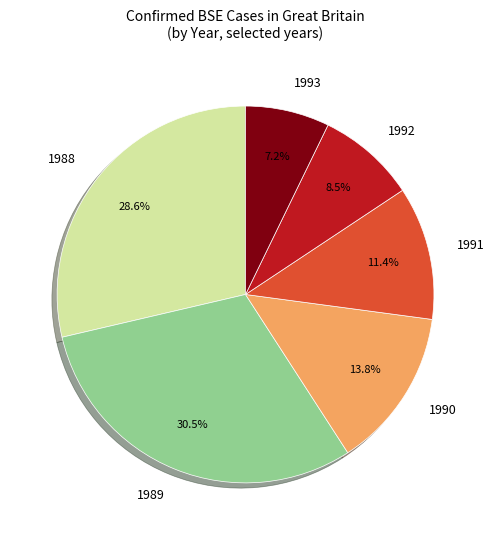

Is the sum of 1992 and 1989 greater than half?

No